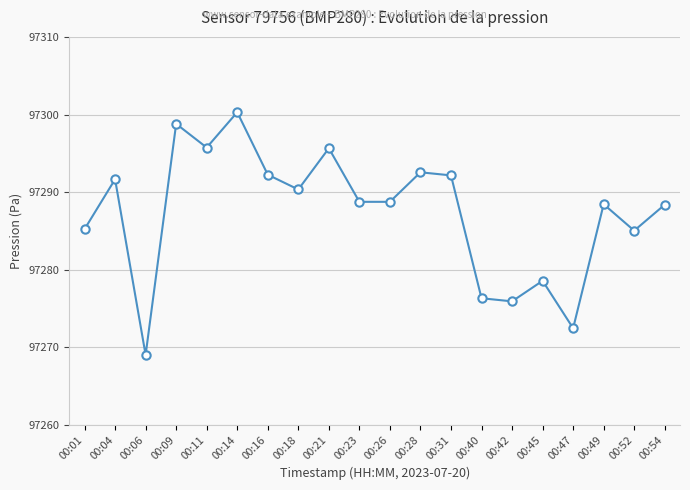

What is the sum of the values at 00:16 and 00:21?

194587.9